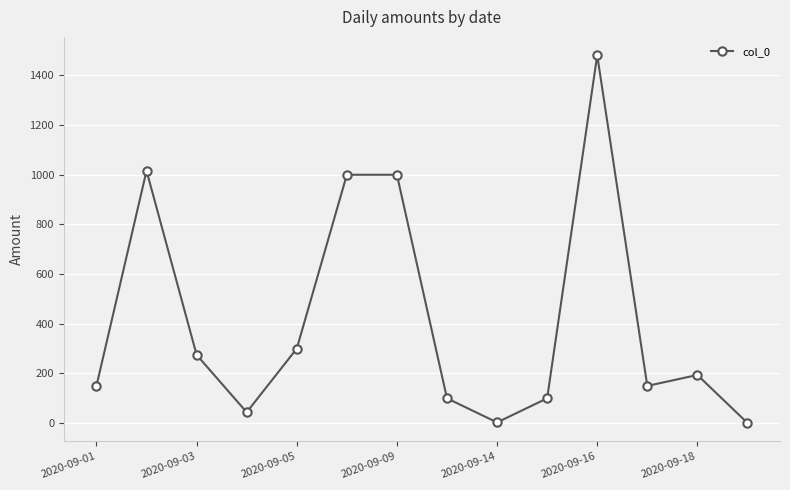

How many interior local valleys (lower than both neighbors) does the data have?

3